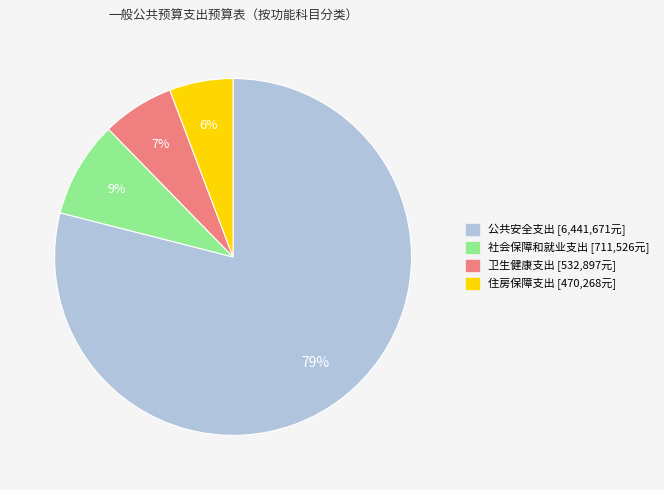

Which slice is the smallest?

住房保障支出